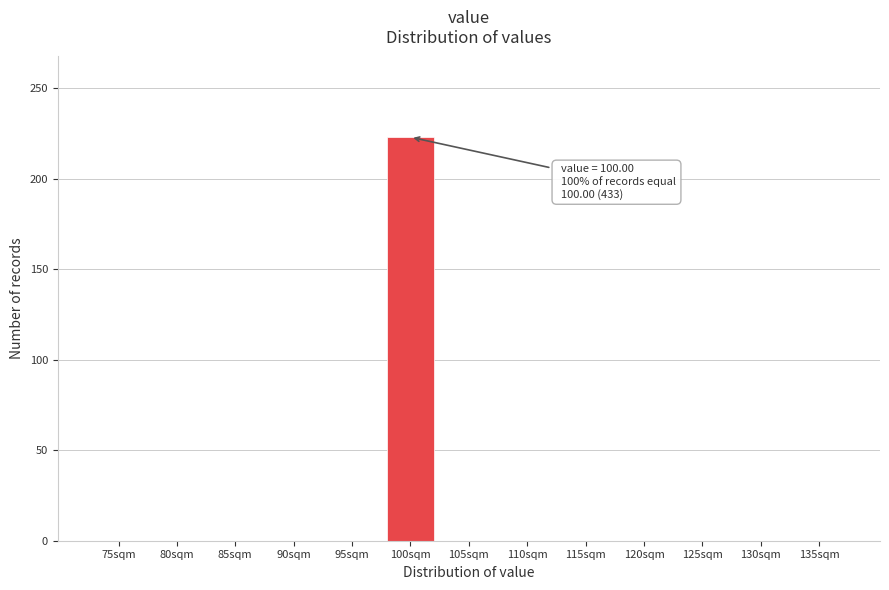

Reading left to right, what are all the values shown in this chart?

75sqm=0	80sqm=0	85sqm=0	90sqm=0	95sqm=0	100sqm=223	105sqm=0	110sqm=0	115sqm=0	120sqm=0	125sqm=0	130sqm=0	135sqm=0